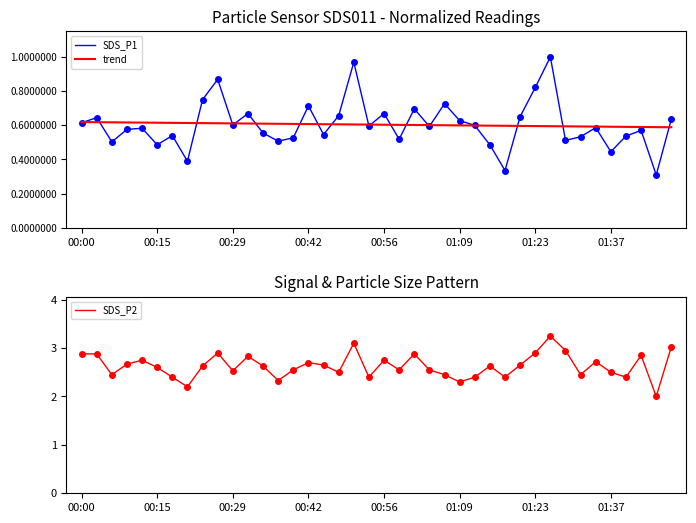

Count the number of categories in the chart.

40